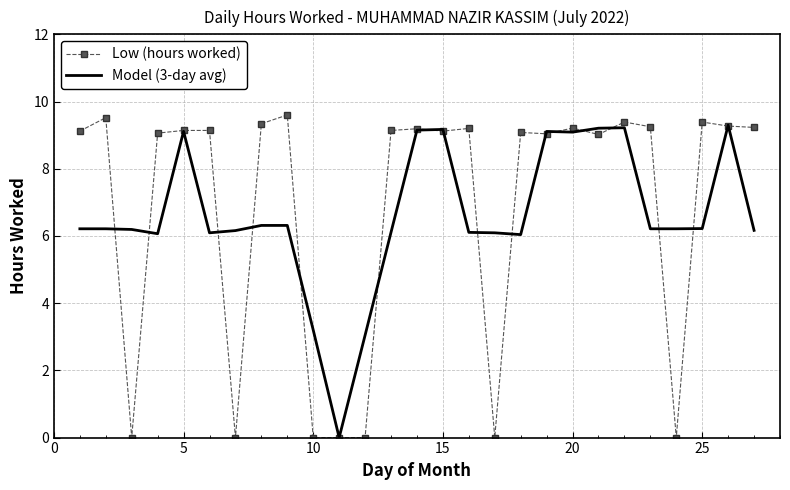

Which series has the largest range (max minus min)?

Low (hours worked)